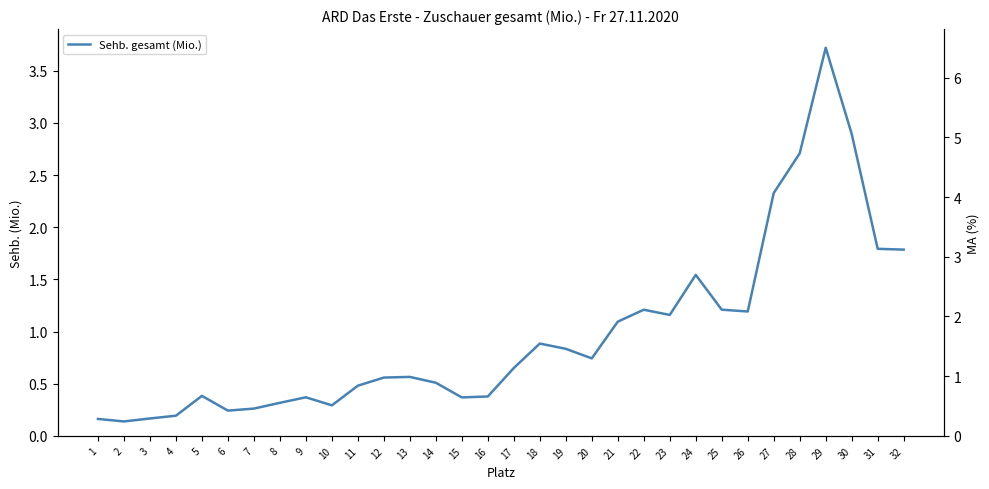

Which category has the lowest value across all series?

2